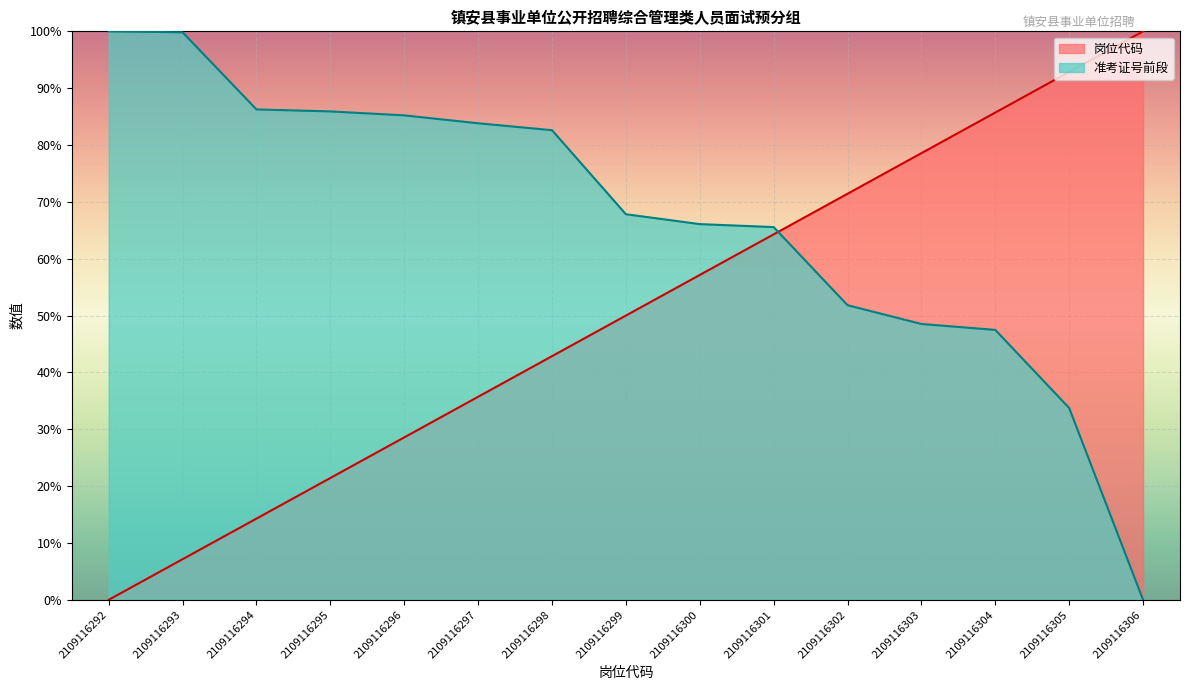

Which series changed the most between 2109116301 and 2109116303?

准考证号前段